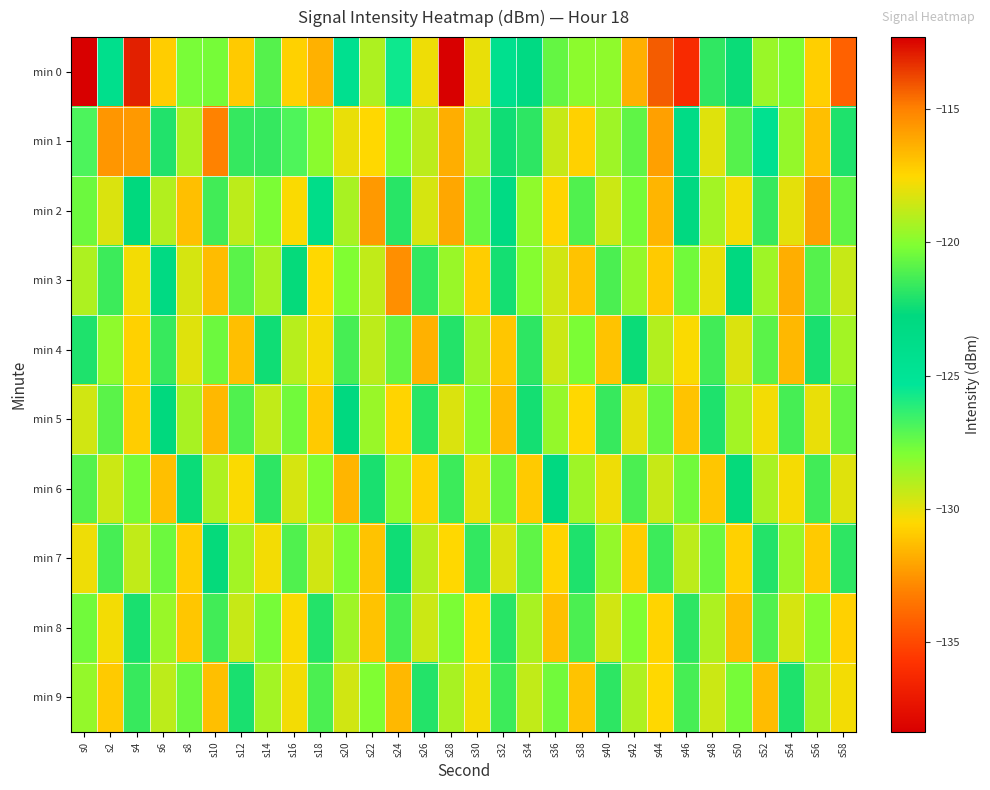

At which category is the sum across all series the highest?

s44